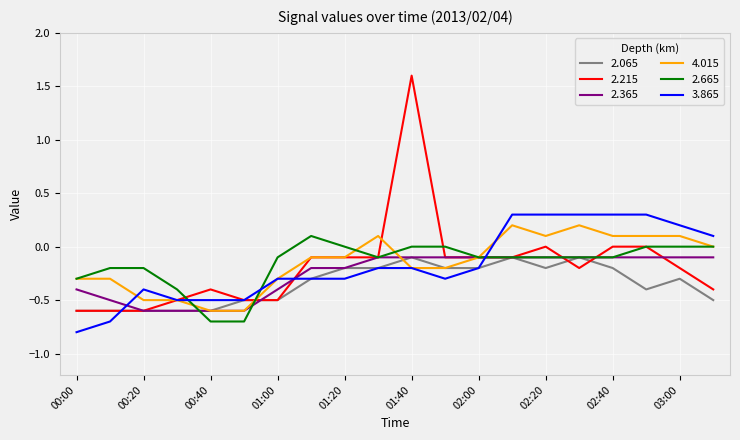

How many intersections are there between 2.665 and 3.865?

3